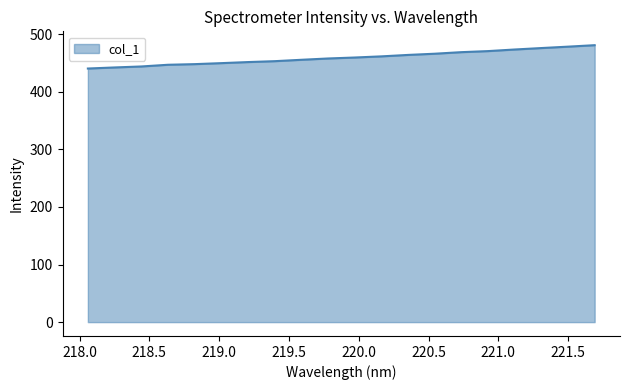

Does the chart have visible grid lines?

No